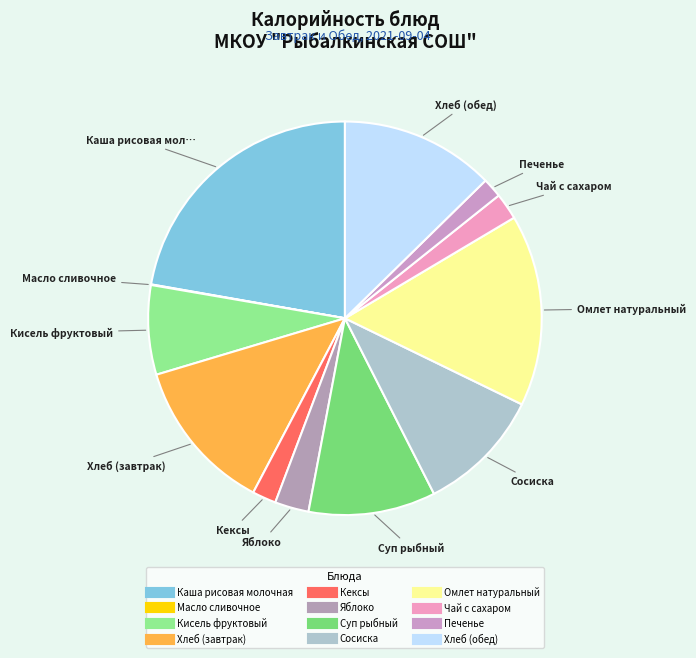

Approximately how many times larger is the value at Омлет натуральный compared to Печенье?

9.8